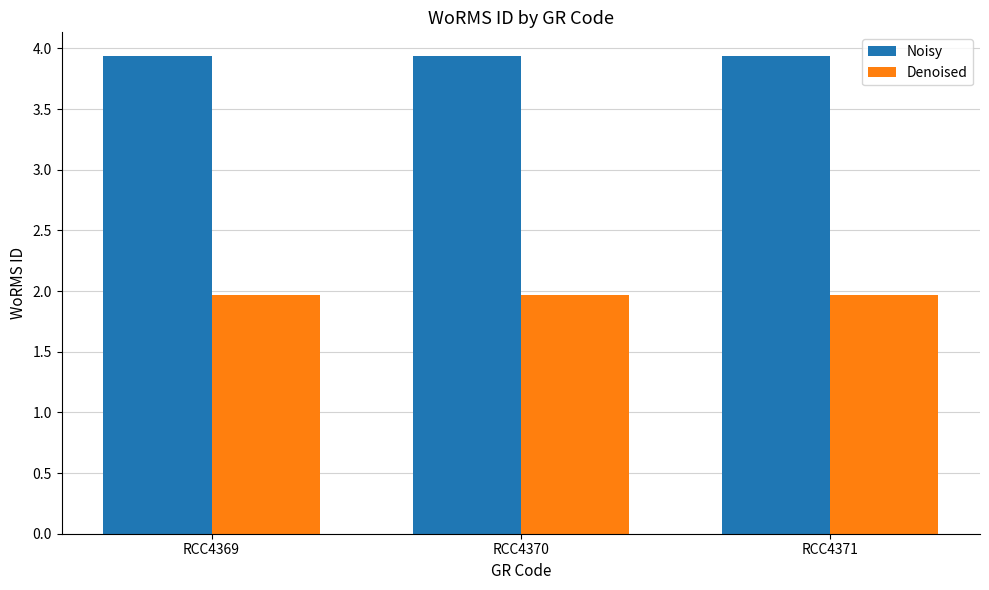

What is the lowest value of the Denoised series?

2.0